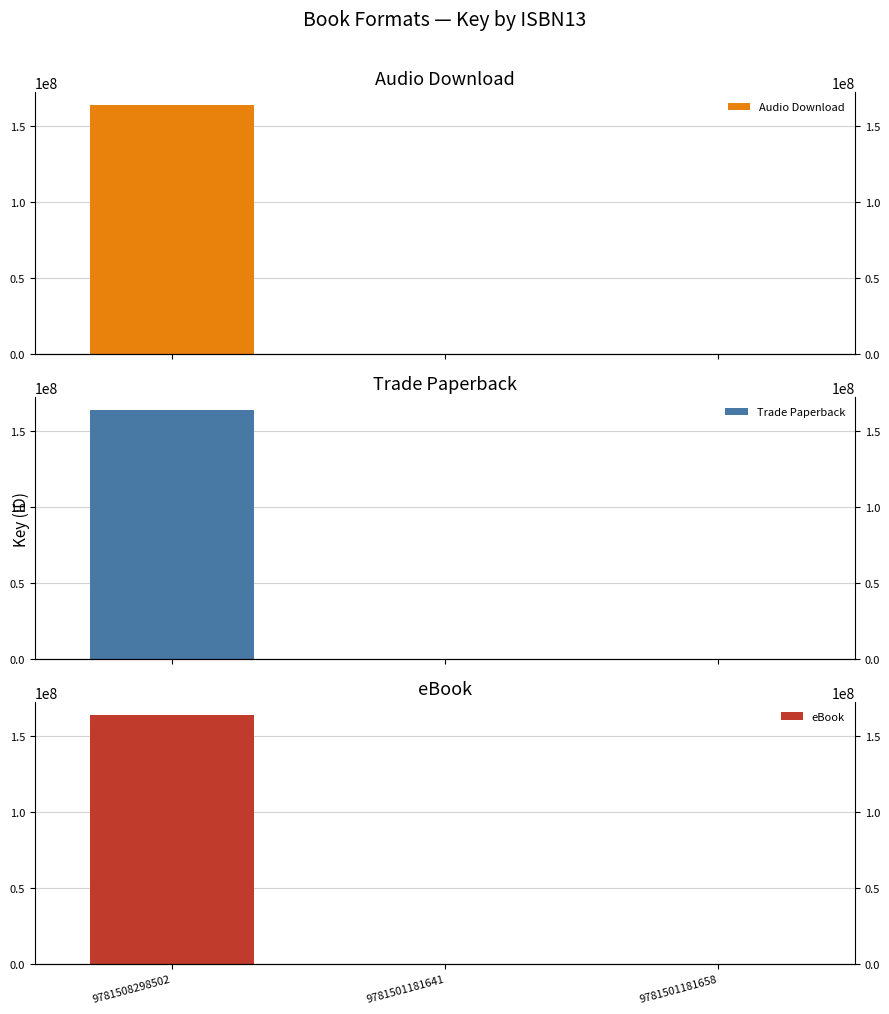

Which series changed the most between 9781508298502 and 9781501181658?

Audio Download